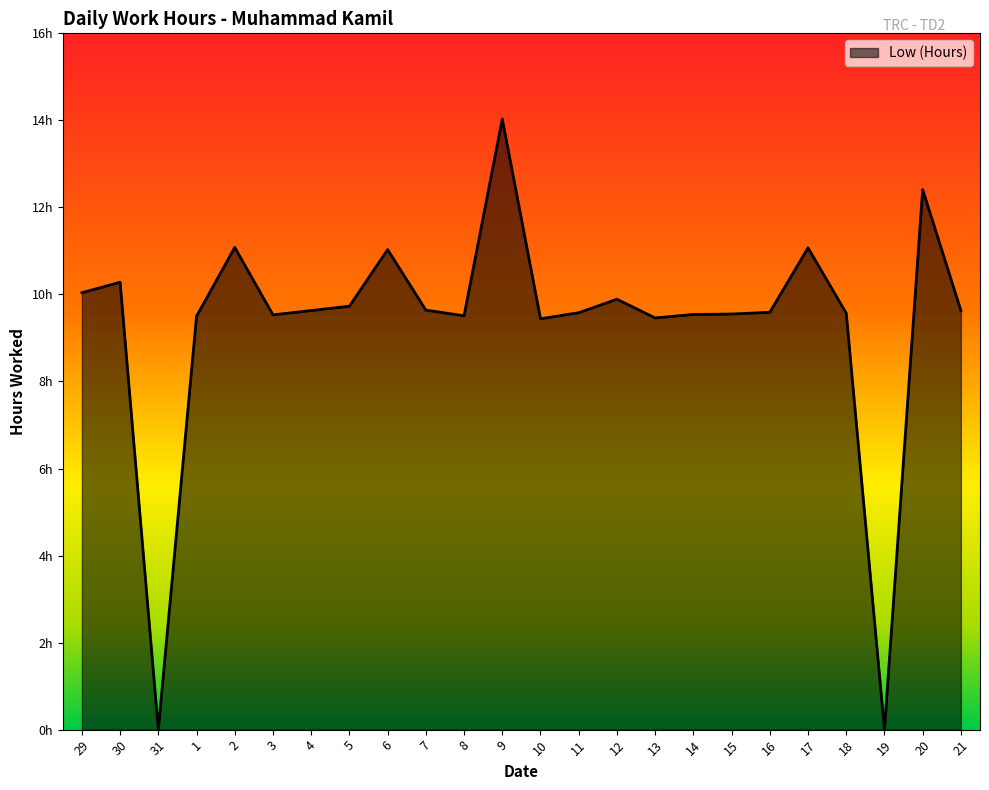

Does the chart have visible grid lines?

No